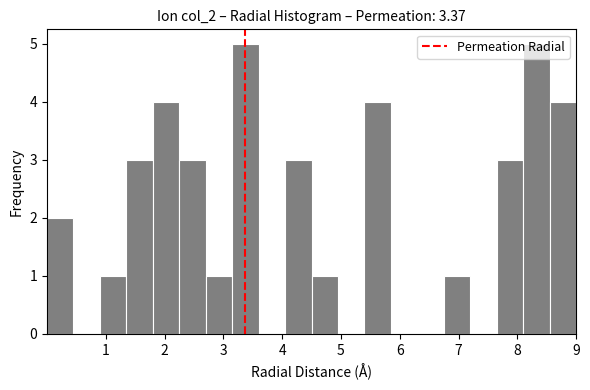

Reading left to right, list every bar in this chart as the range it spans on the x-axis followed by its height. Neither the bar edges nor the heights are printed on the chart, so give them approximately, as read against the axes.

0.00 to 0.45: 2
0.45 to 0.90: 0
0.90 to 1.35: 1
1.35 to 1.80: 3
1.80 to 2.25: 4
2.25 to 2.70: 3
2.70 to 3.15: 1
3.15 to 3.60: 5
3.60 to 4.05: 0
4.05 to 4.50: 3
4.50 to 4.95: 1
4.95 to 5.40: 0
5.40 to 5.85: 4
5.85 to 6.30: 0
6.30 to 6.75: 0
6.75 to 7.20: 1
7.20 to 7.65: 0
7.65 to 8.10: 3
8.10 to 8.55: 5
8.55 to 9.00: 4